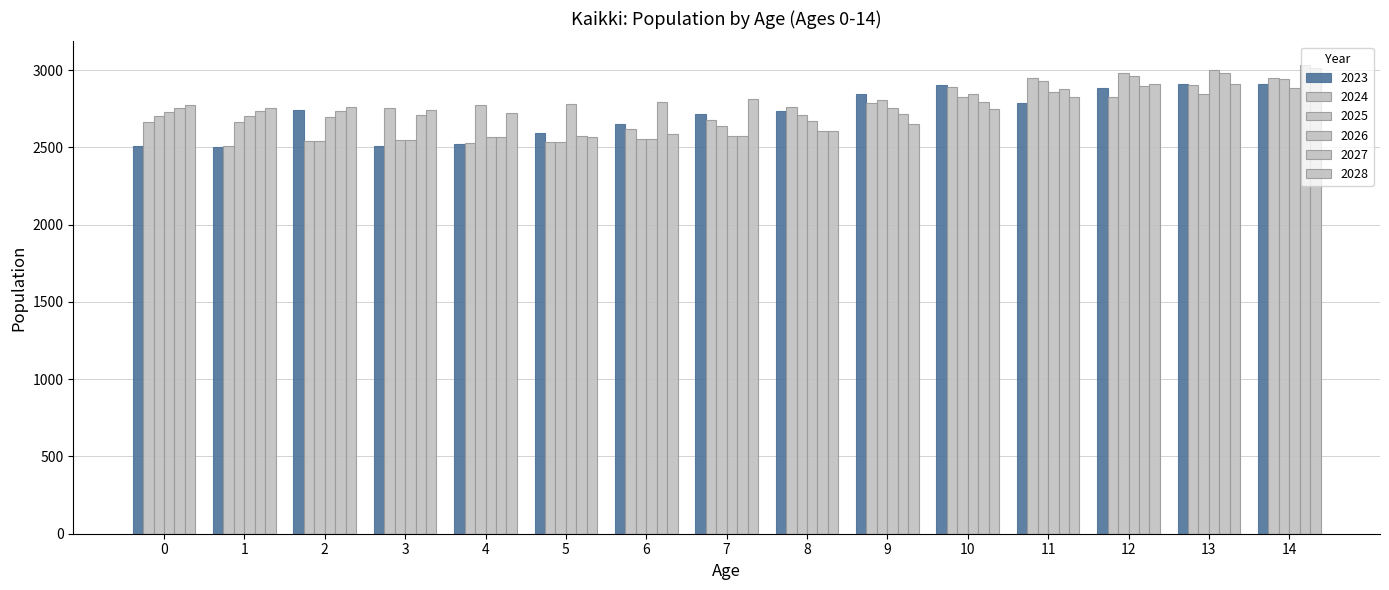

What is the value of the 2026 bar at the 11th from the left?

2844.1